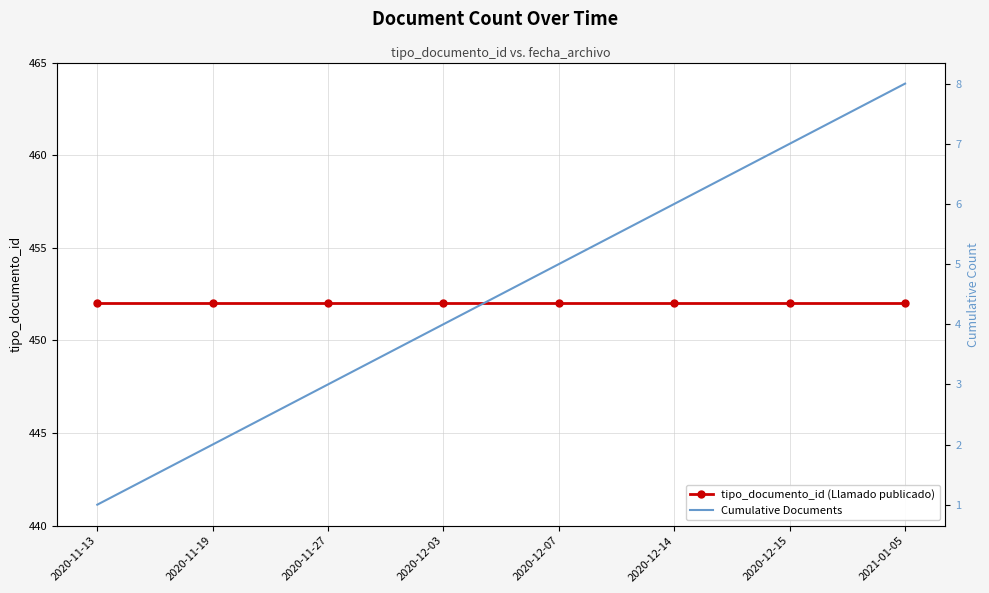

Count the Cumulative Documents values in the range 3 to 7.

5